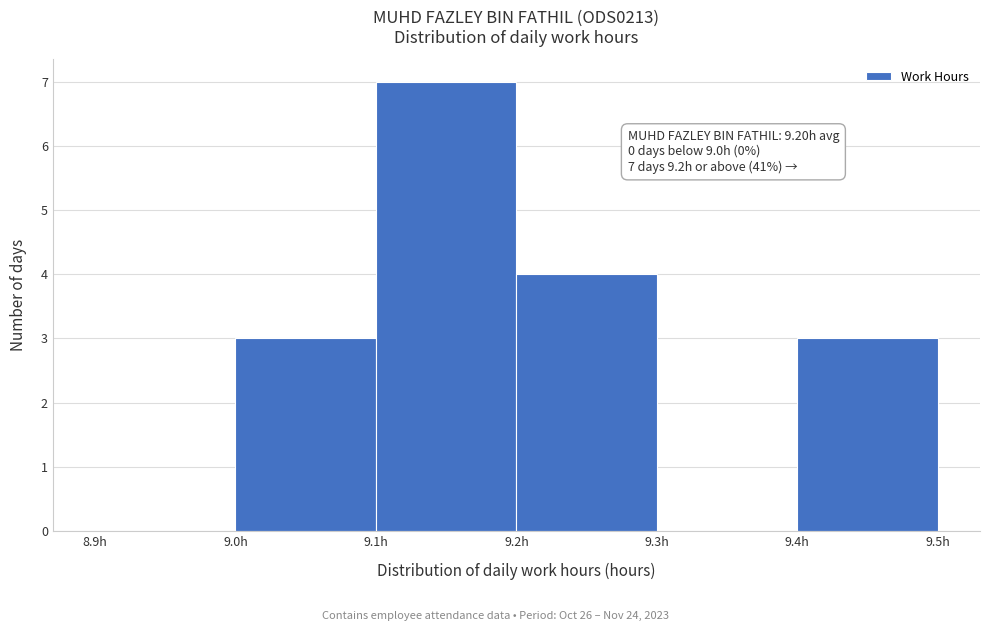

Which range on the x-axis has the tallest bar?

9.1 to 9.2